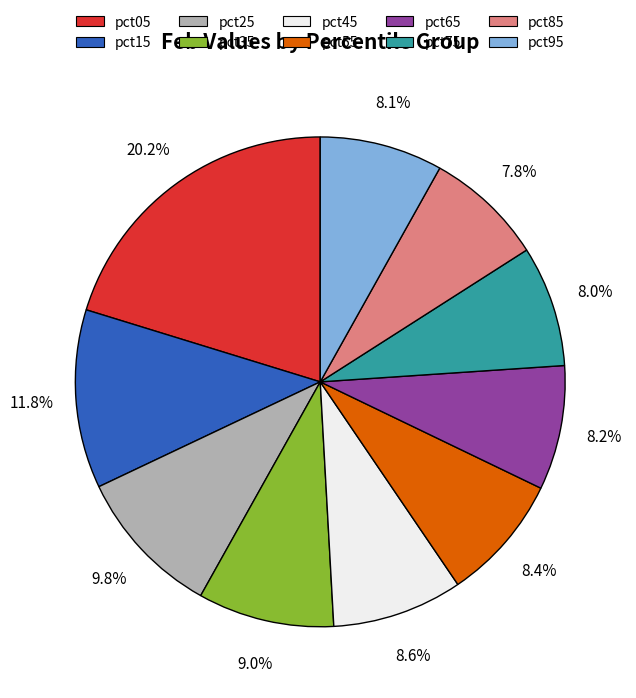

To the nearest percent, what portion does pct75 represent?

8%